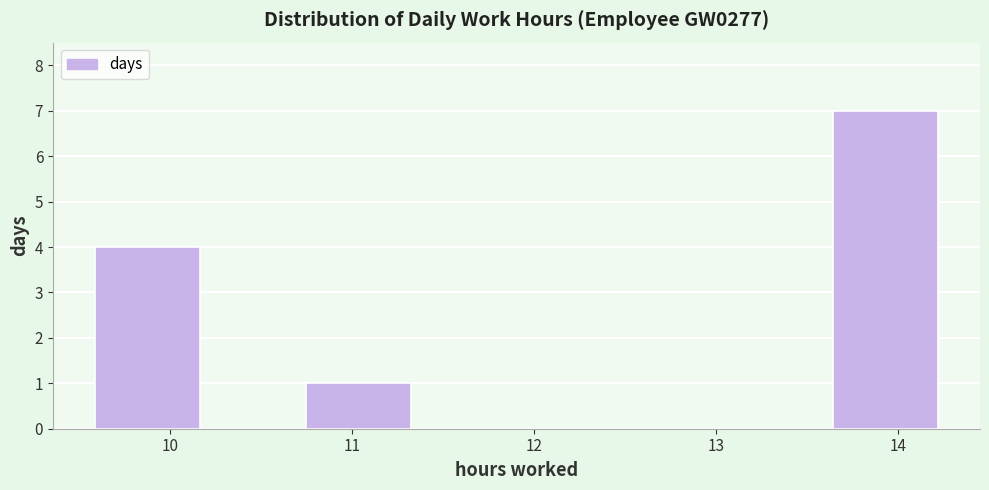

What is the height of the bar covering 13.6 to 14.2 on the x-axis? Neither the bar edges nor the heights are printed on the chart, so give them approximately, as read against the axes.

7